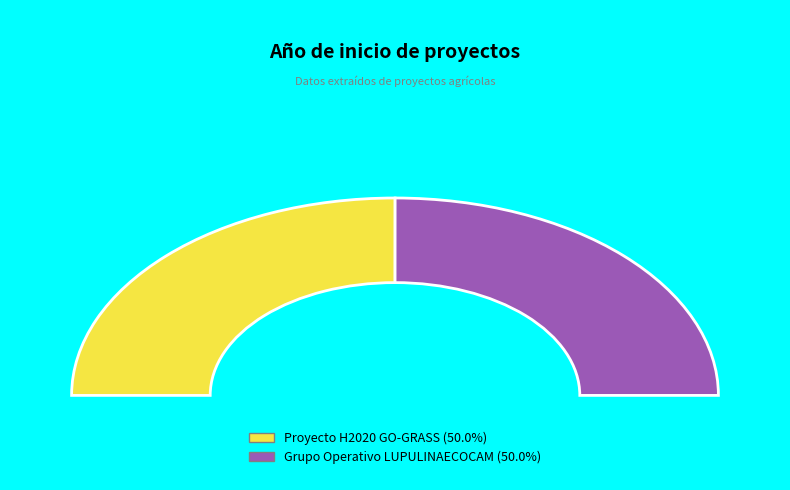

What percentage is the Proyecto H2020 GO-GRASS slice, to the nearest percent?

50%